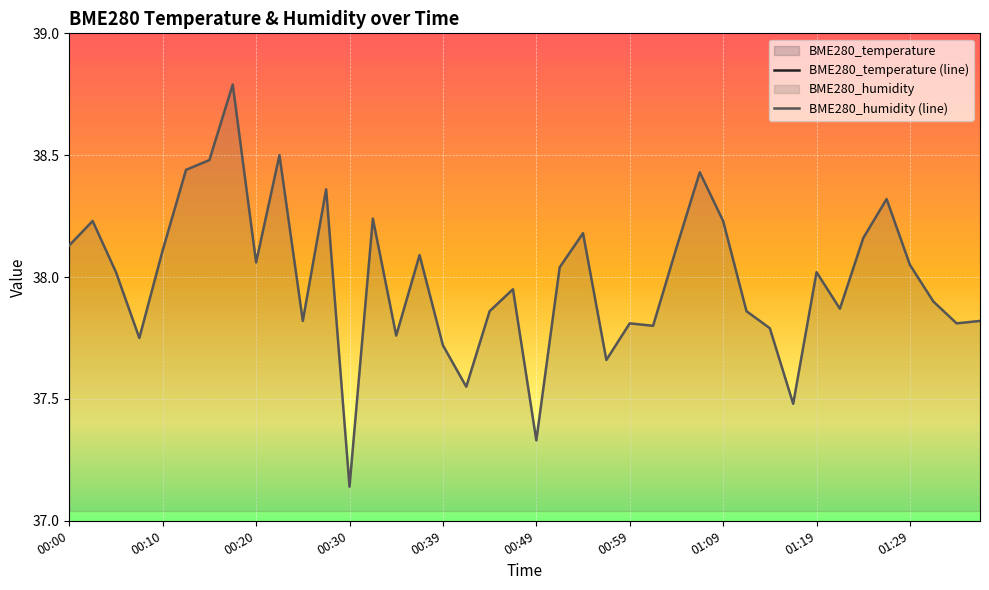

What is the label of the 34th point from the right?

00:15